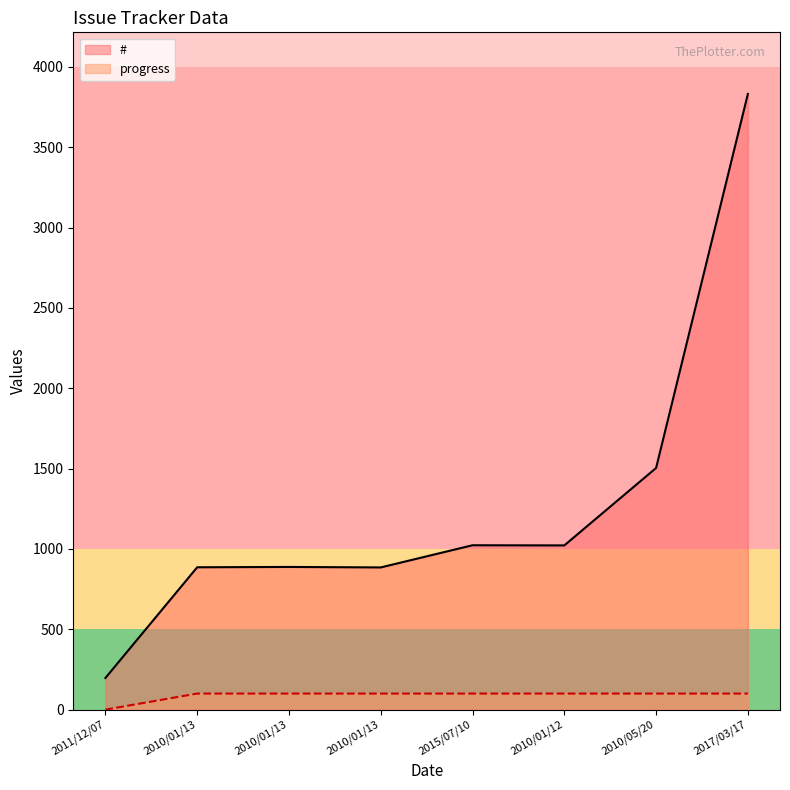

At how many categories does at least one series exceed 2403?

1